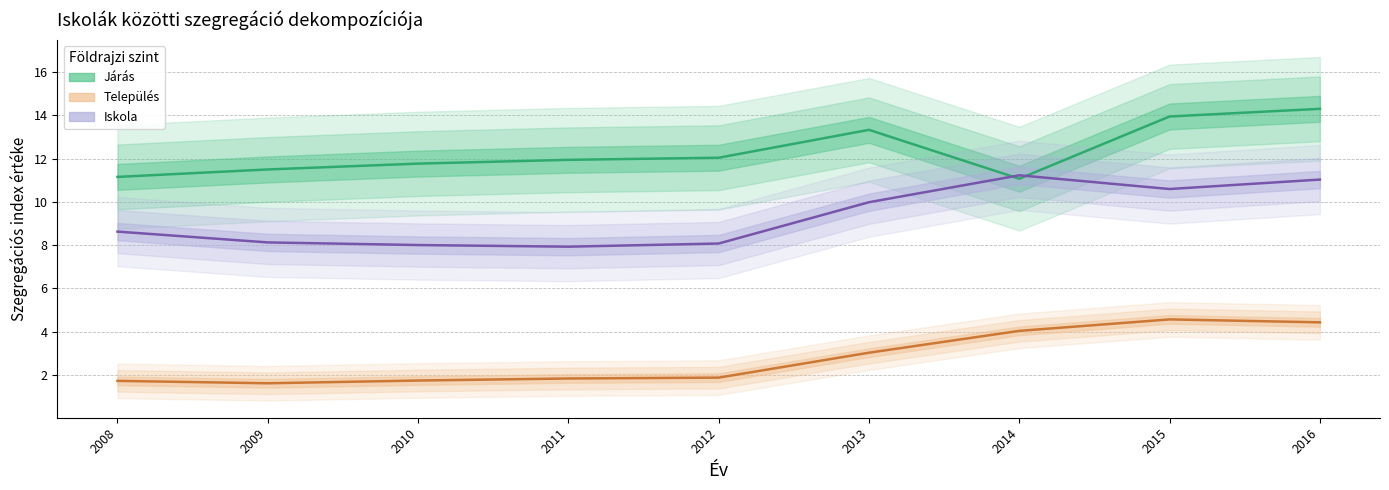

Is it true that Járás equals 4.4 at 2014?

False